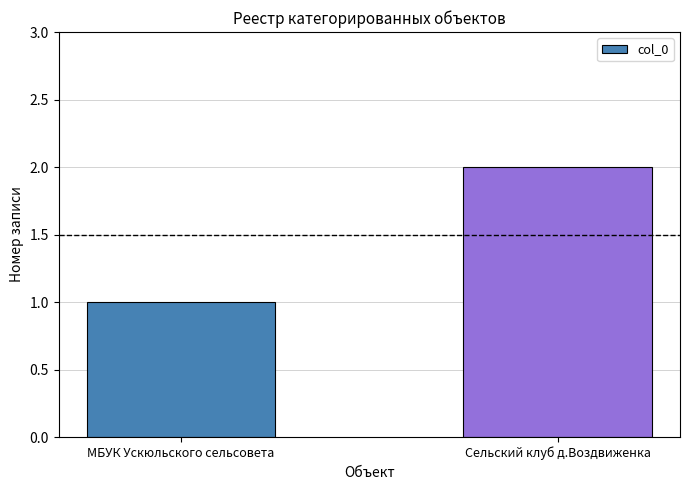

The value at Сельский клуб д.Воздвиженка is 0. True or false?

False